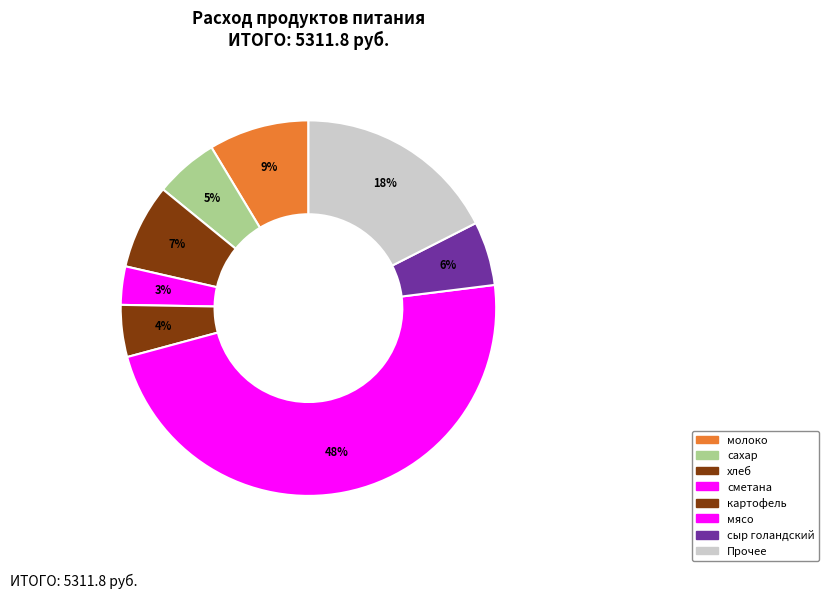

How many slices are in this pie chart?

8